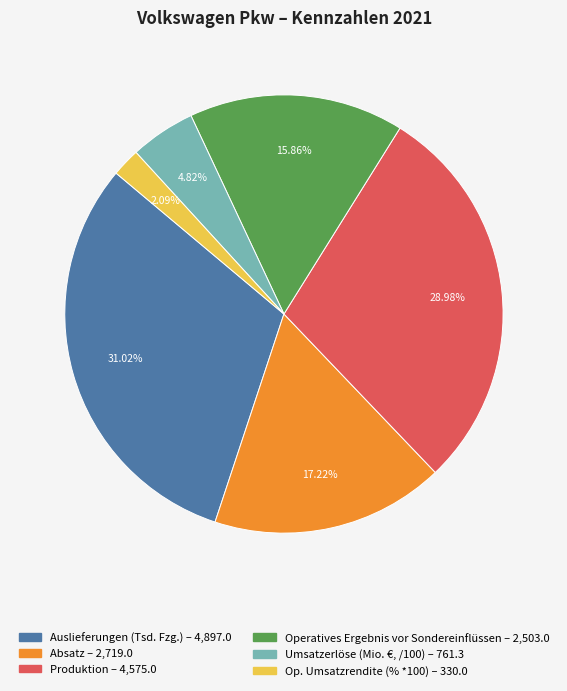

Is there any slice that represents more than half of the pie?

No